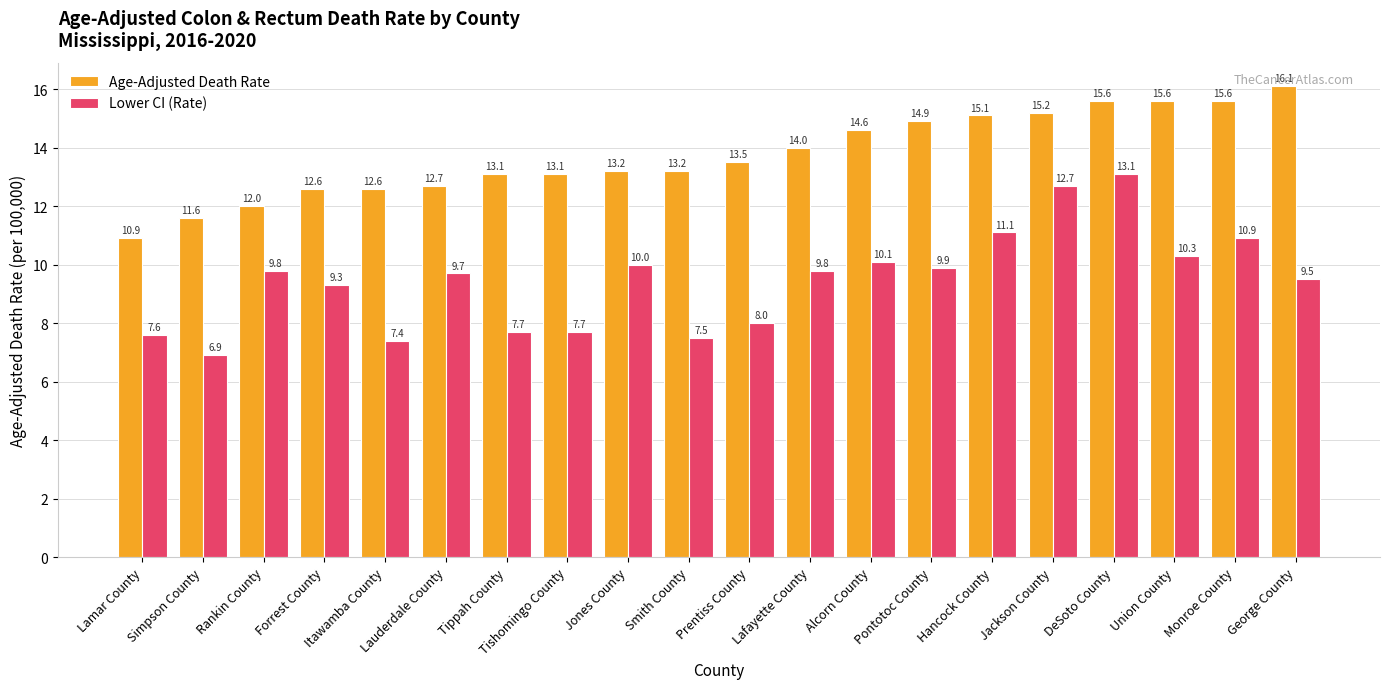

Reading right to left, extract all data points from this chart.

Age-Adjusted Death Rate: George County=16.1	Monroe County=15.6	Union County=15.6	DeSoto County=15.6	Jackson County=15.2	Hancock County=15.1	Pontotoc County=14.9	Alcorn County=14.6	Lafayette County=14.0	Prentiss County=13.5	Smith County=13.2	Jones County=13.2	Tishomingo County=13.1	Tippah County=13.1	Lauderdale County=12.7	Itawamba County=12.6	Forrest County=12.6	Rankin County=12.0	Simpson County=11.6	Lamar County=10.9
Lower CI (Rate): George County=9.5	Monroe County=10.9	Union County=10.3	DeSoto County=13.1	Jackson County=12.7	Hancock County=11.1	Pontotoc County=9.9	Alcorn County=10.1	Lafayette County=9.8	Prentiss County=8.0	Smith County=7.5	Jones County=10.0	Tishomingo County=7.7	Tippah County=7.7	Lauderdale County=9.7	Itawamba County=7.4	Forrest County=9.3	Rankin County=9.8	Simpson County=6.9	Lamar County=7.6